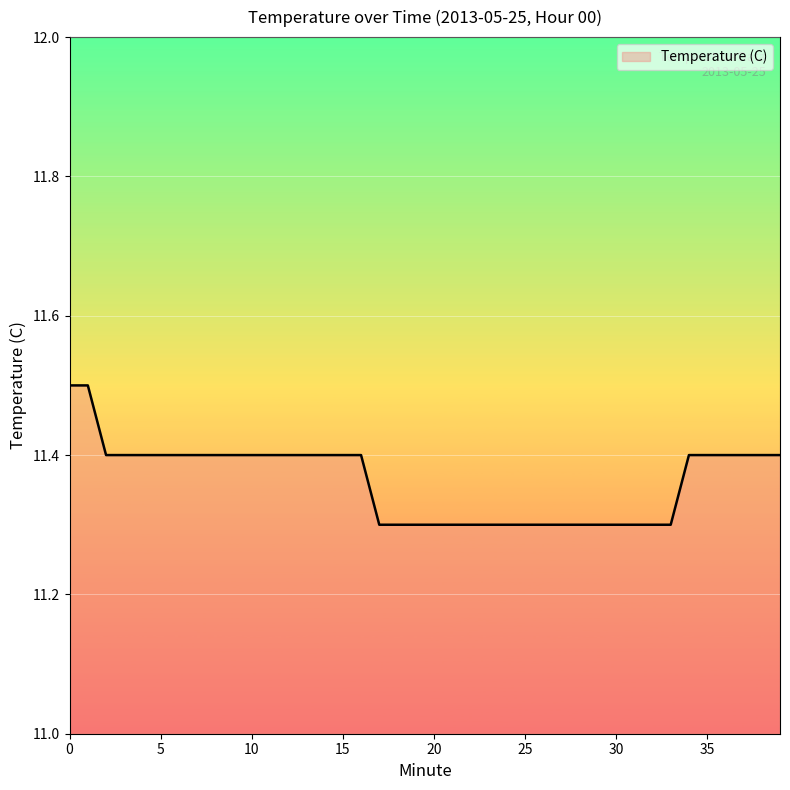

What is the minimum value shown in the chart?

11.3